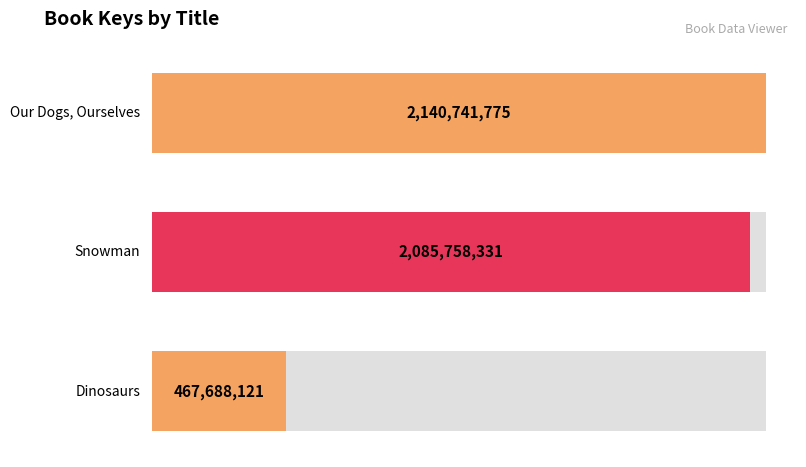

What position from the left is Snowman?

2